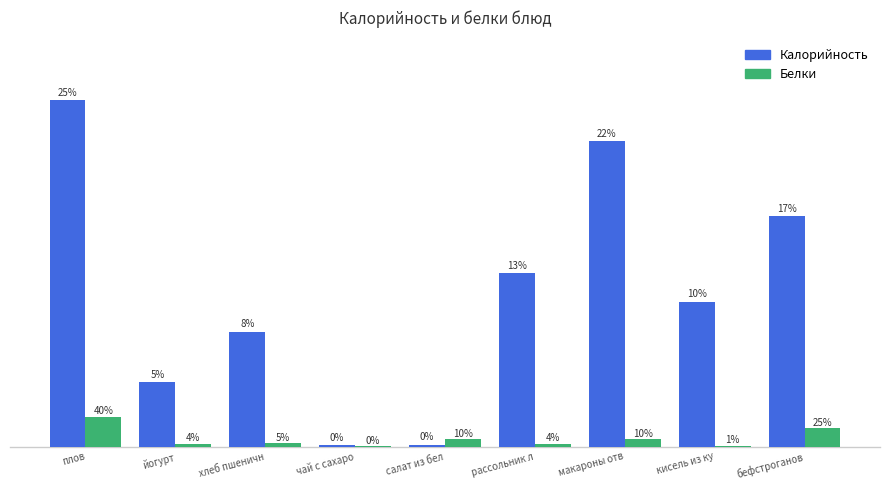

Are the bars grouped side by side (vs. stacked)?

Yes